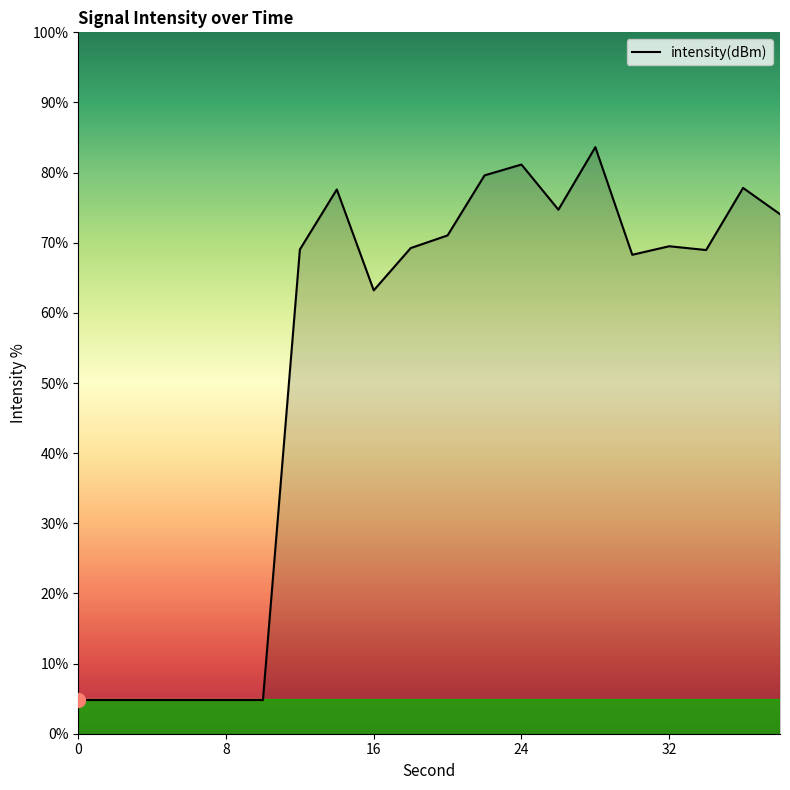

What is the maximum value shown in the chart?

83.6